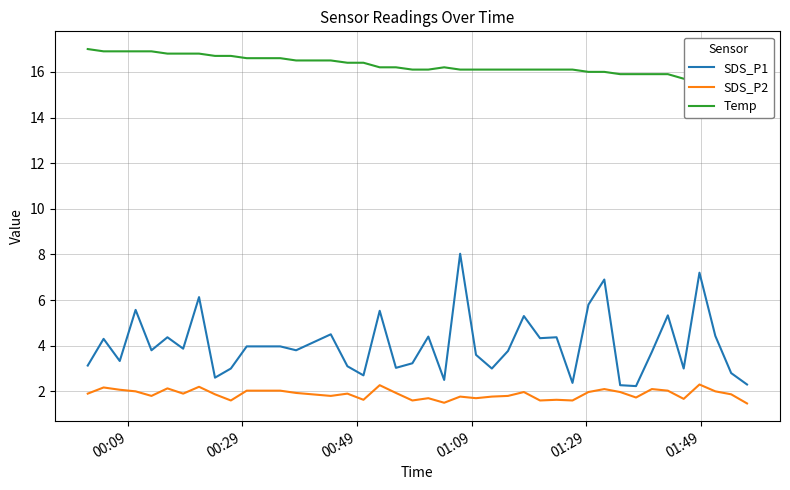

What is the lowest value of the SDS_P1 series?

2.2